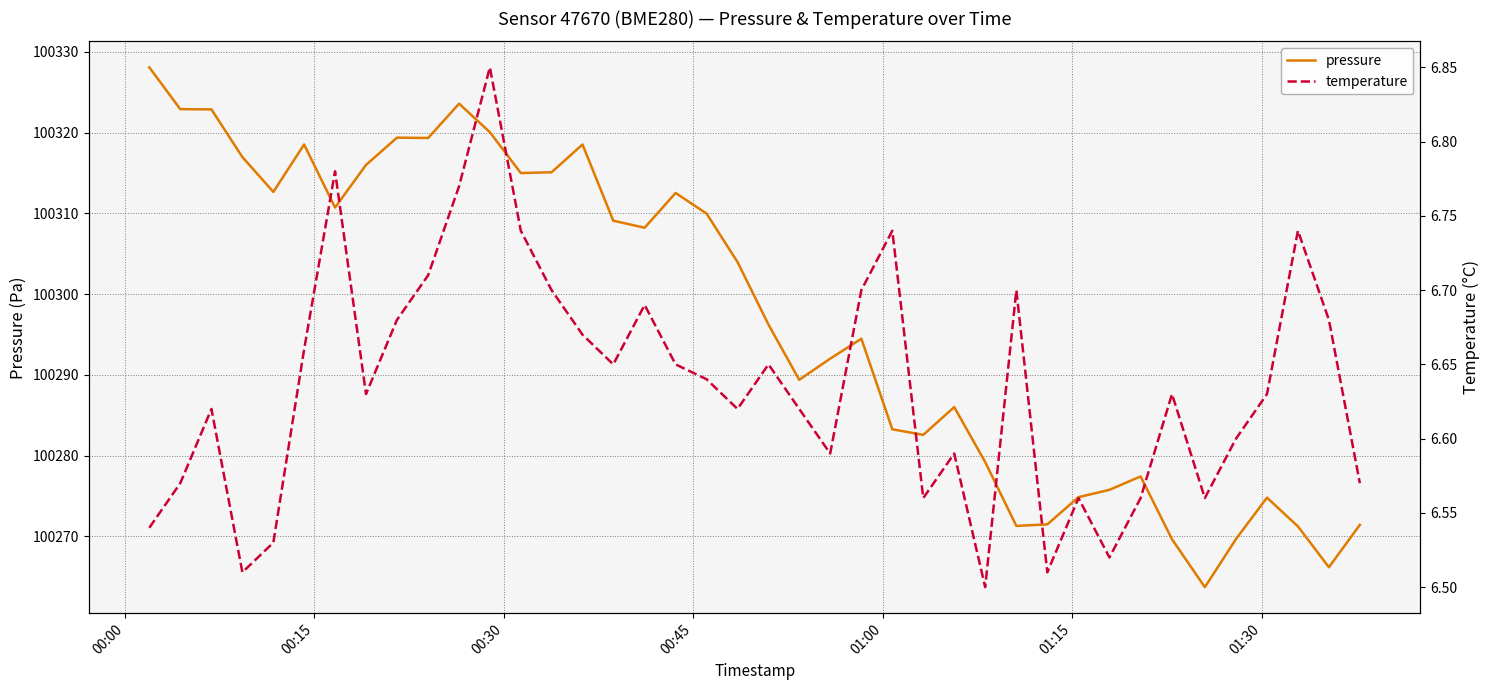

In temperature, how many points are higher than both neighbors (excluding endpoints)?

11